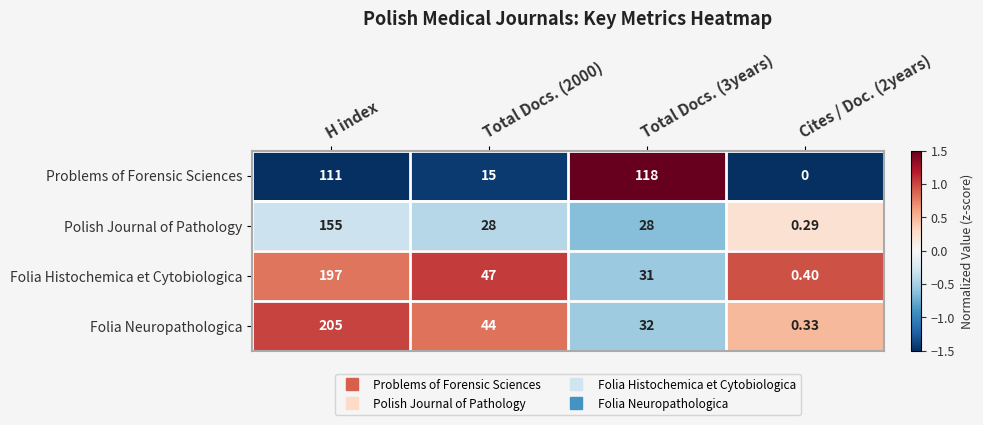

How many values in the Folia Neuropathologica series are below 44?

2